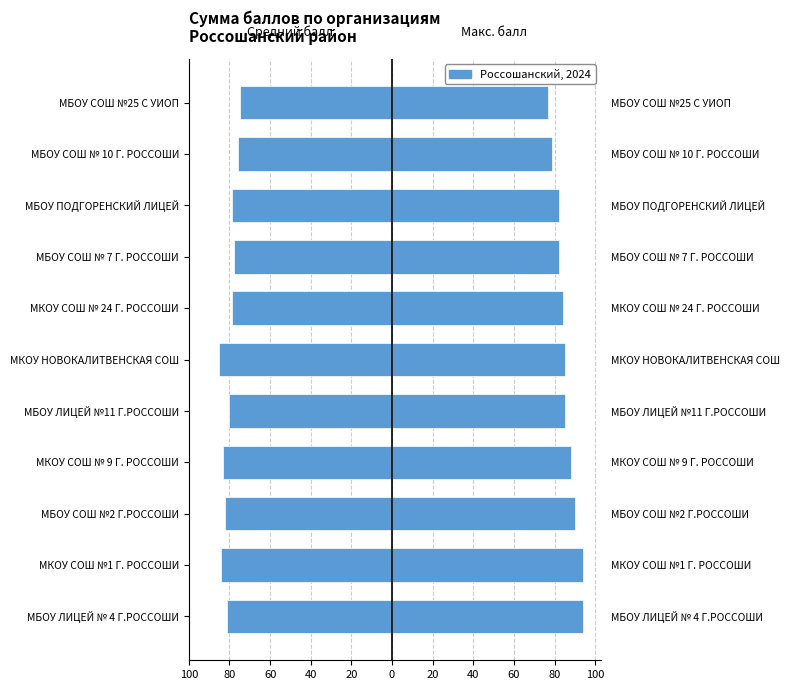

What is the difference between the maximum and minimum values in the Средний балл series?

10